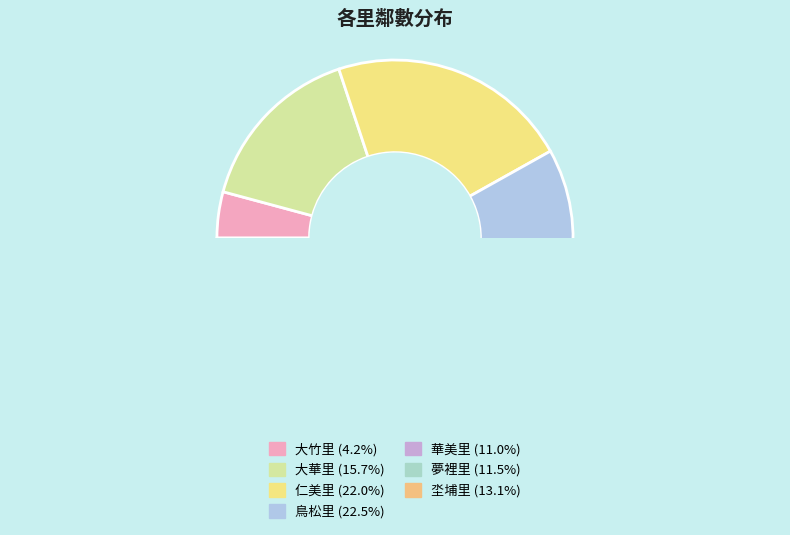

What is the total percentage of 坔埔里 and 華美里?

24.1%